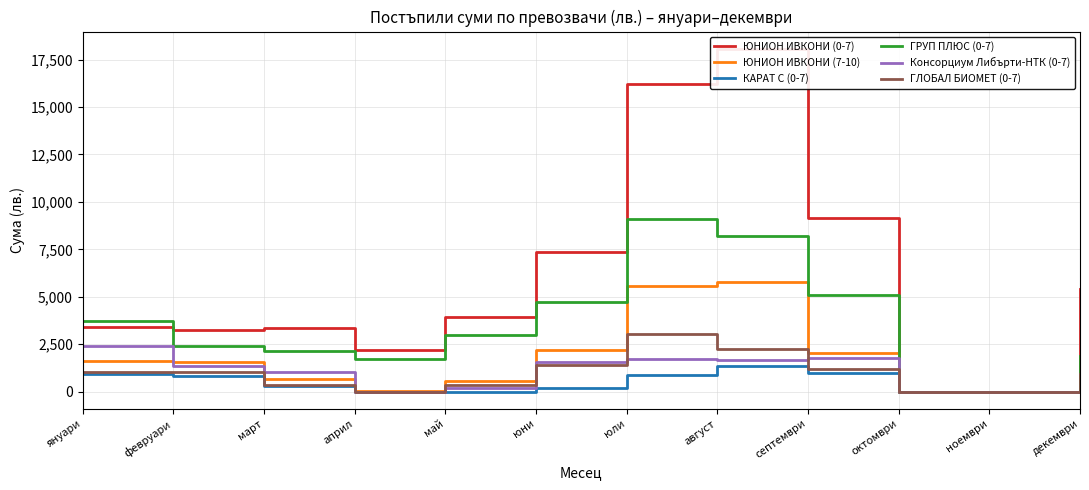

Is the value of ЮНИОН ИВКОНИ (7-10) at април greater than the value of ЮНИОН ИВКОНИ (0-7) at януари?

No